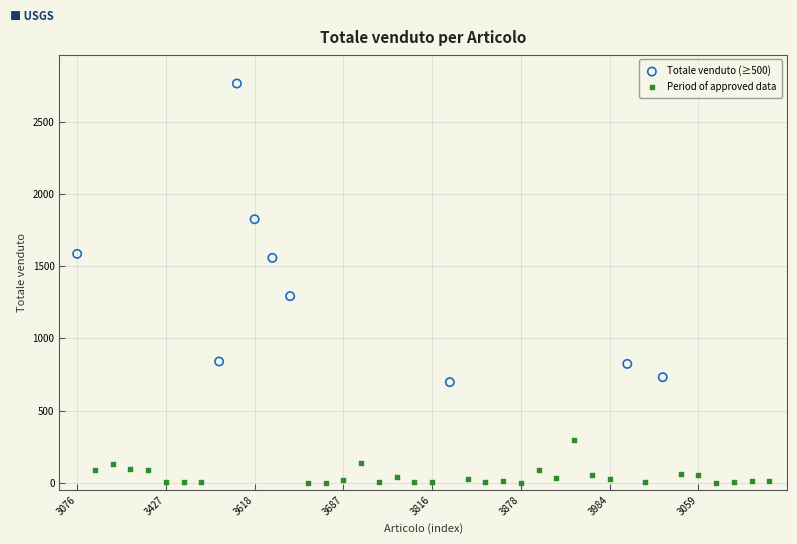

Which series contains the highest Y value?

Totale venduto (≥500)